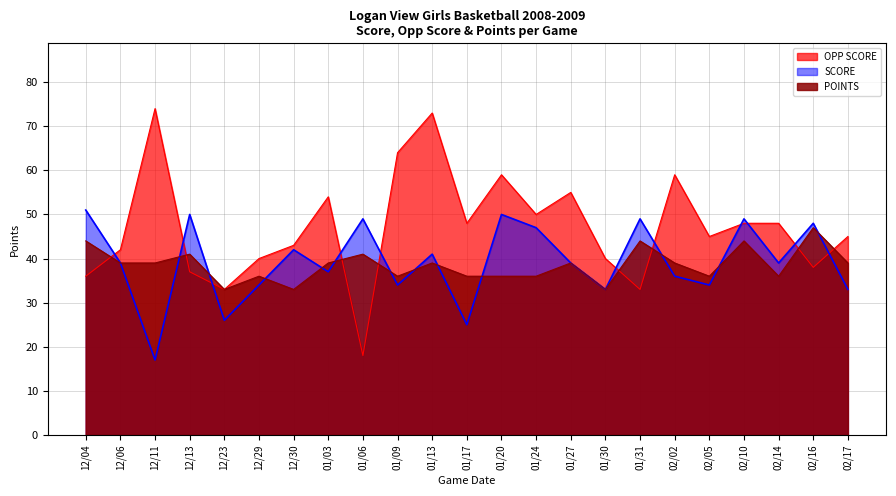

List the series in order of their peak value, lowest first.

POINTS, SCORE, OPP SCORE